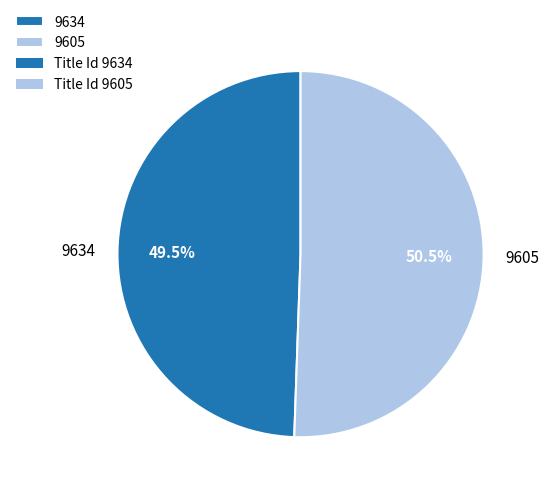

Is 9634 the majority of the pie?

No